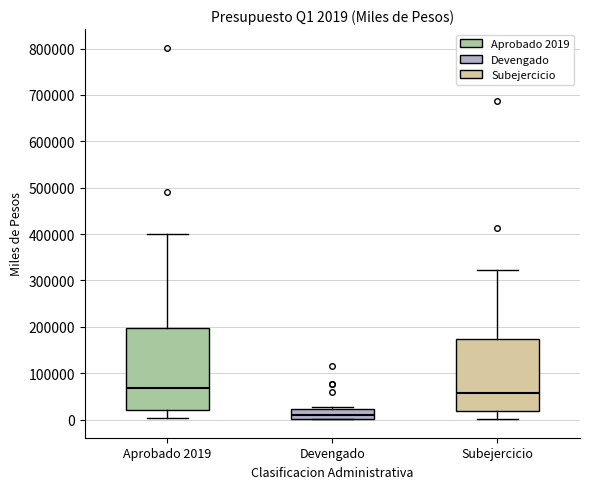

Which box is the tallest, from its lower edge to its upper edge?

Aprobado 2019